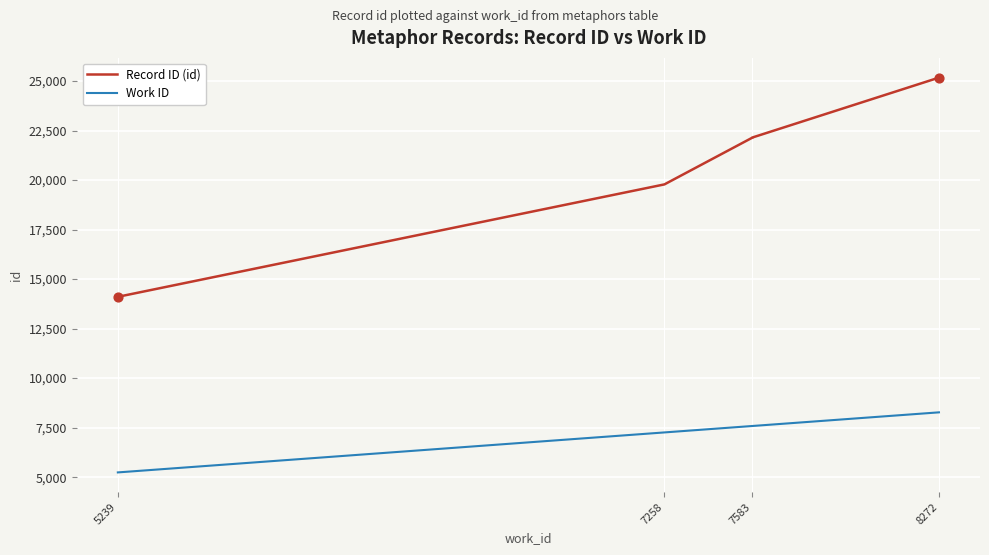

Which series contains the lowest Y value?

Work ID